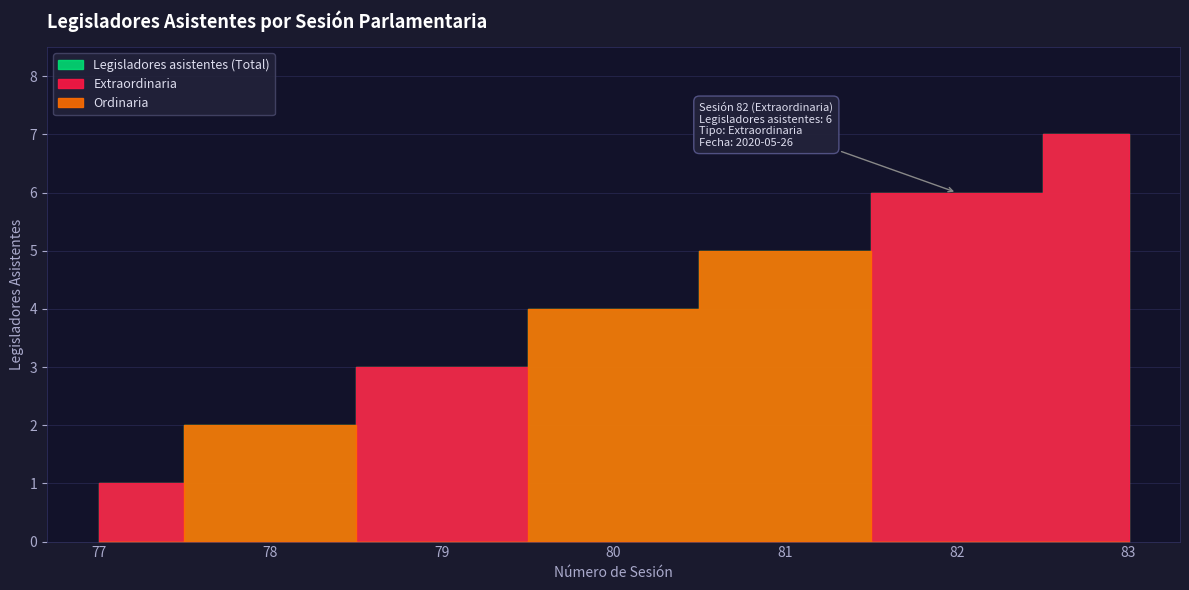

What is the average value?

4